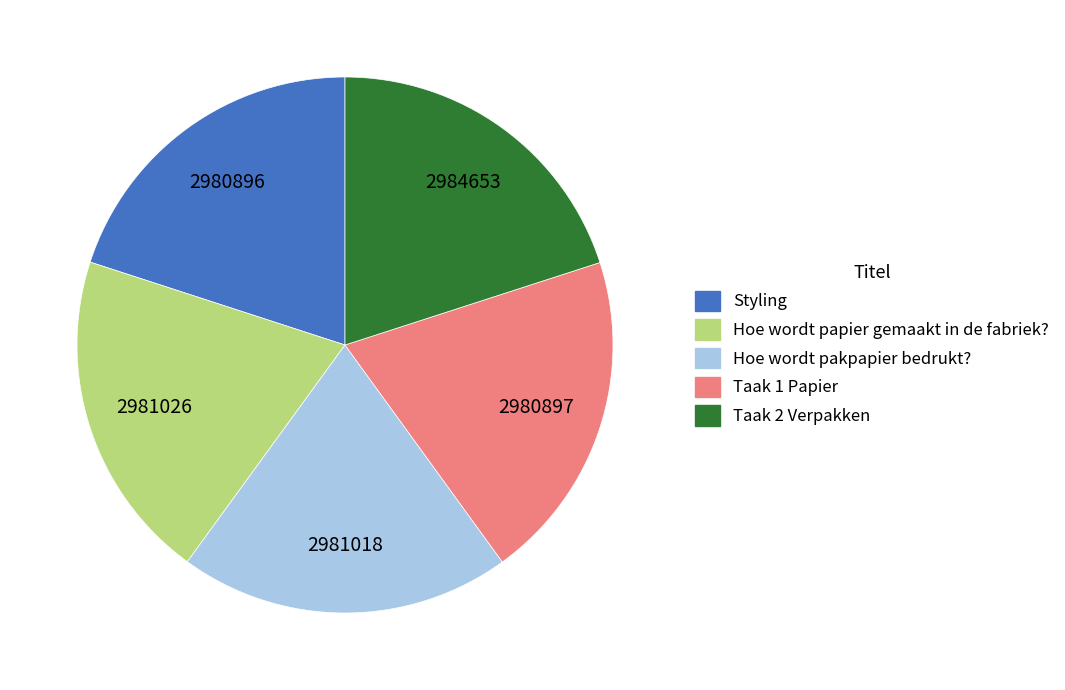

Is there any slice that represents more than half of the pie?

No